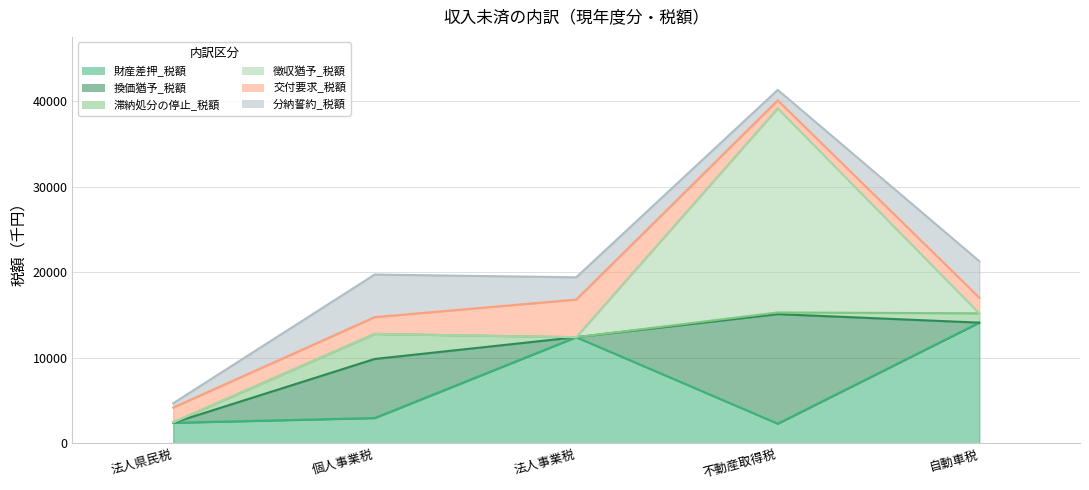

Reading right to left, extract all data points from this chart.

財産差押_税額: 14093	2280	12389	2939	2380
換価猶予_税額: 0	12807	0	6906	0
滞納処分の停止_税額: 1088	196	0	2926	56
徴収猶予_税額: 0	23860	0	0	0
交付要求_税額: 1840	939	4399	1964	1727
分納誓約_税額: 4262	1221	2604	4980	501